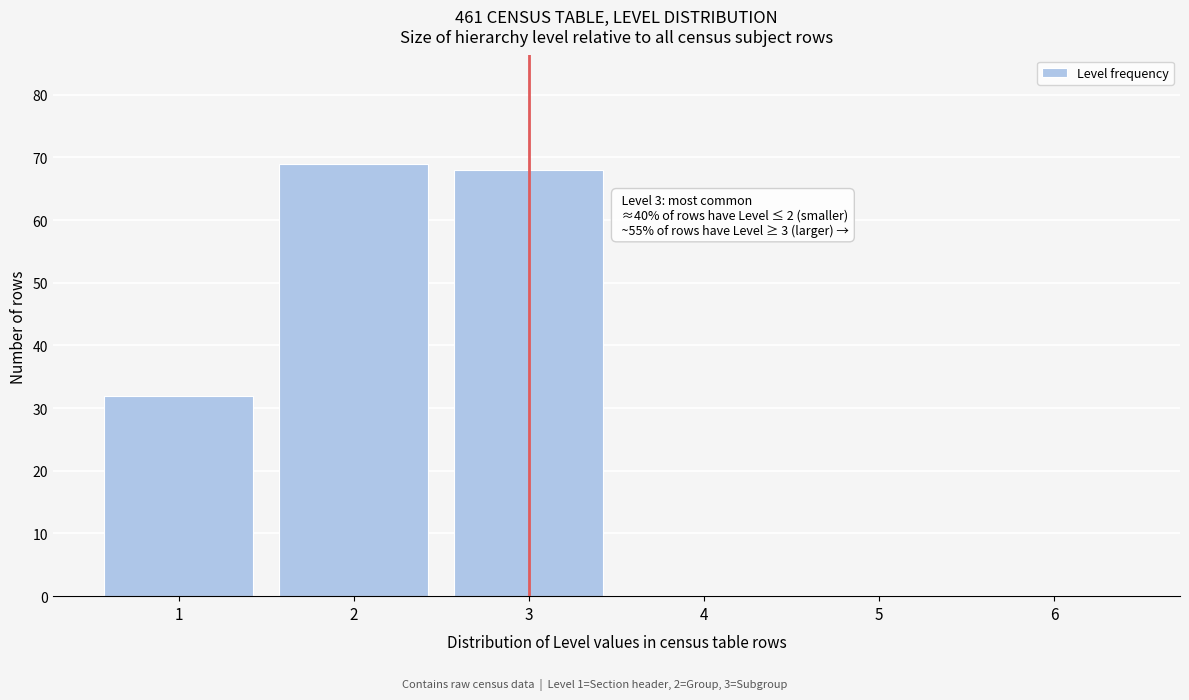

Reading left to right, transcribe all the data shown in this chart.

1=32	2=69	3=68	4=0	5=0	6=0